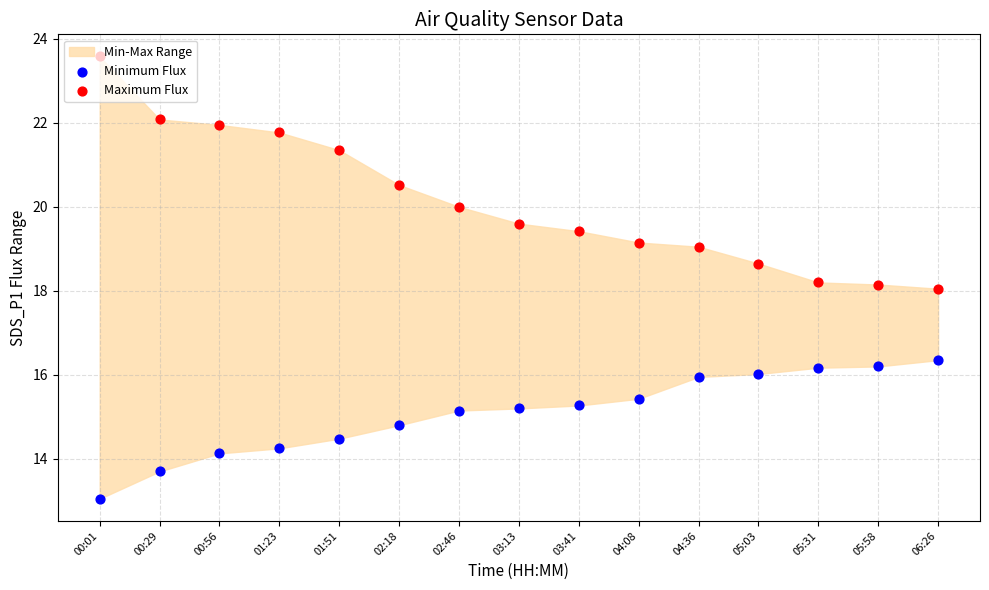

Which series reaches the minimum Y coordinate?

Minimum Flux